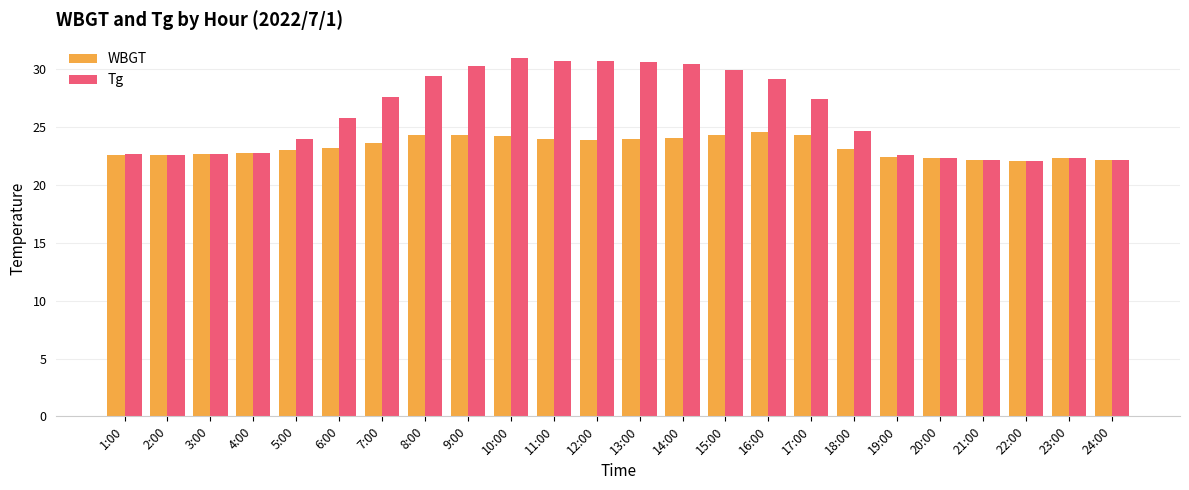

What is the sum of the Tg values at 2:00 and 3:00?

45.3